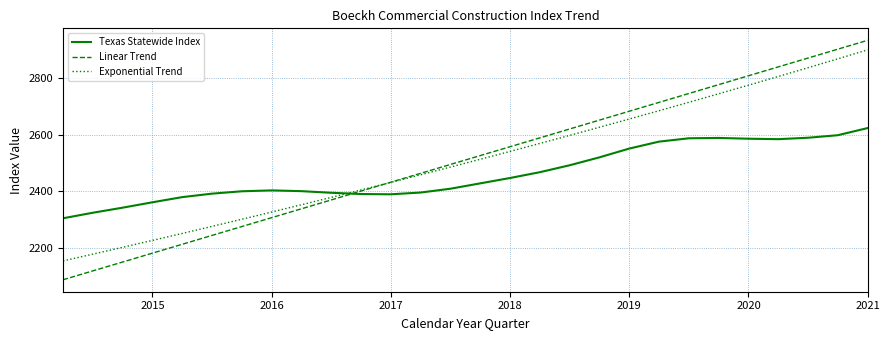

What is the maximum value for Exponential Trend?

2899.5